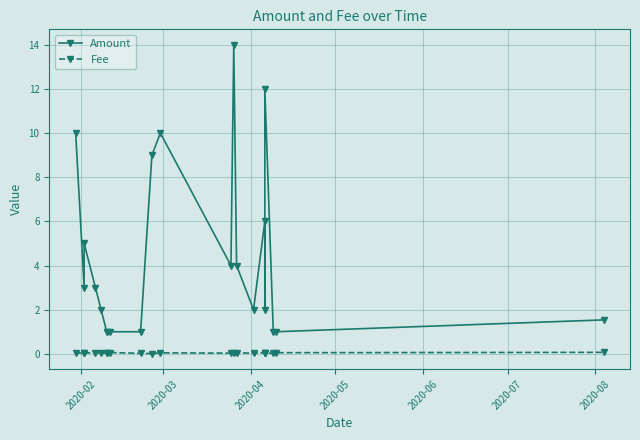

True or false: Amount and Fee cross at least once.

False